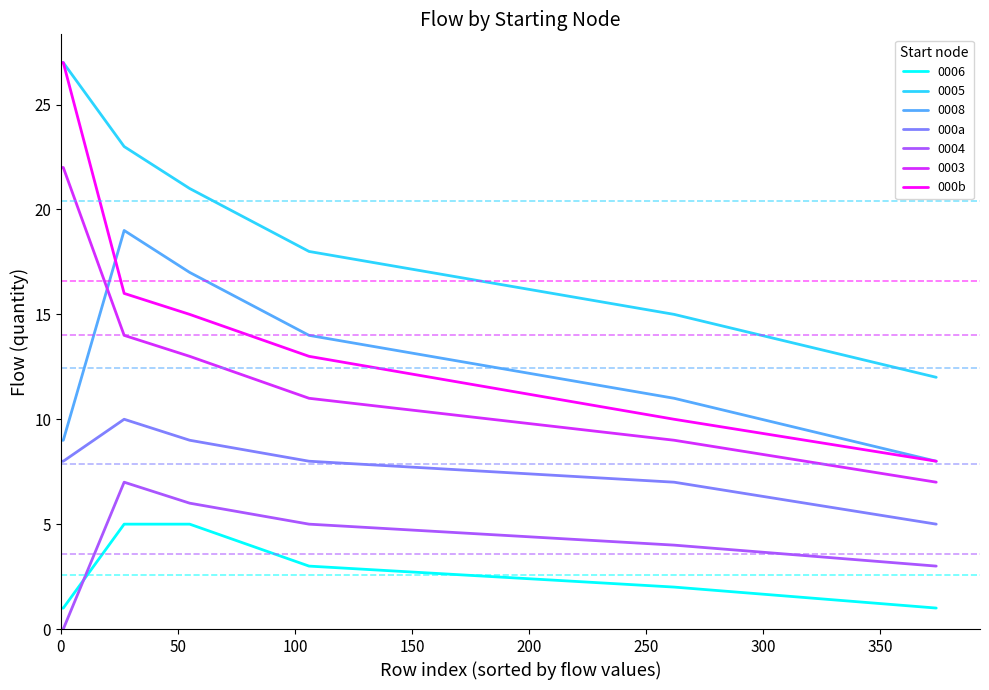

Which series has the largest total across all categories?

0005